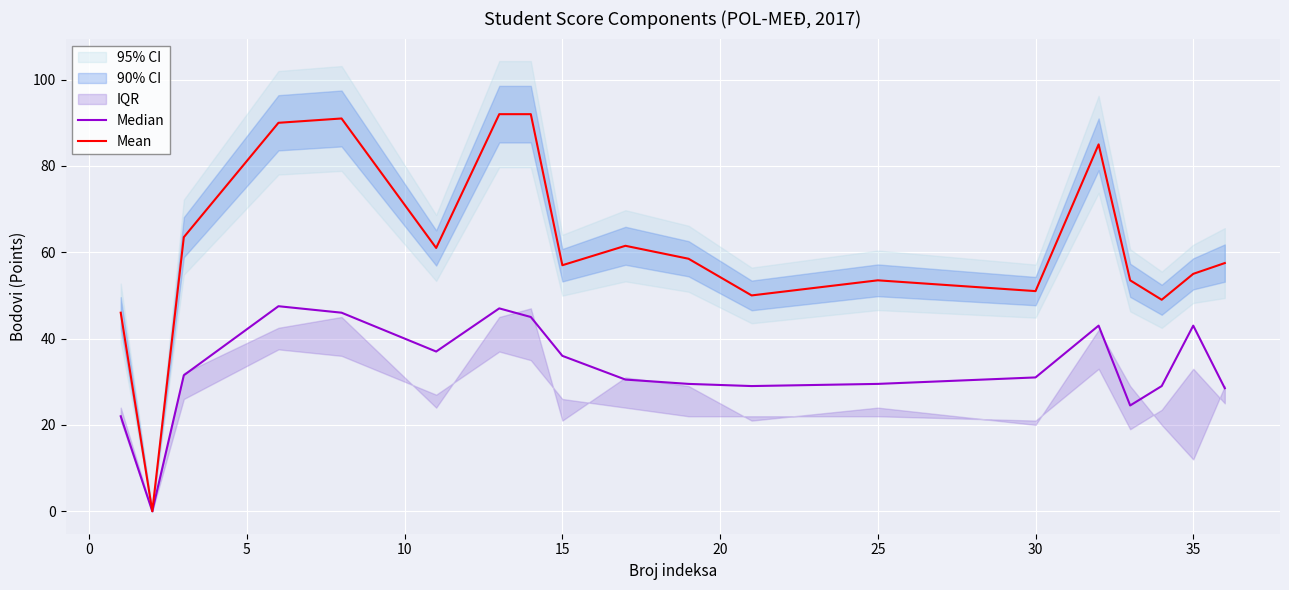

What is the approximate value of Mean at 35?

55.0